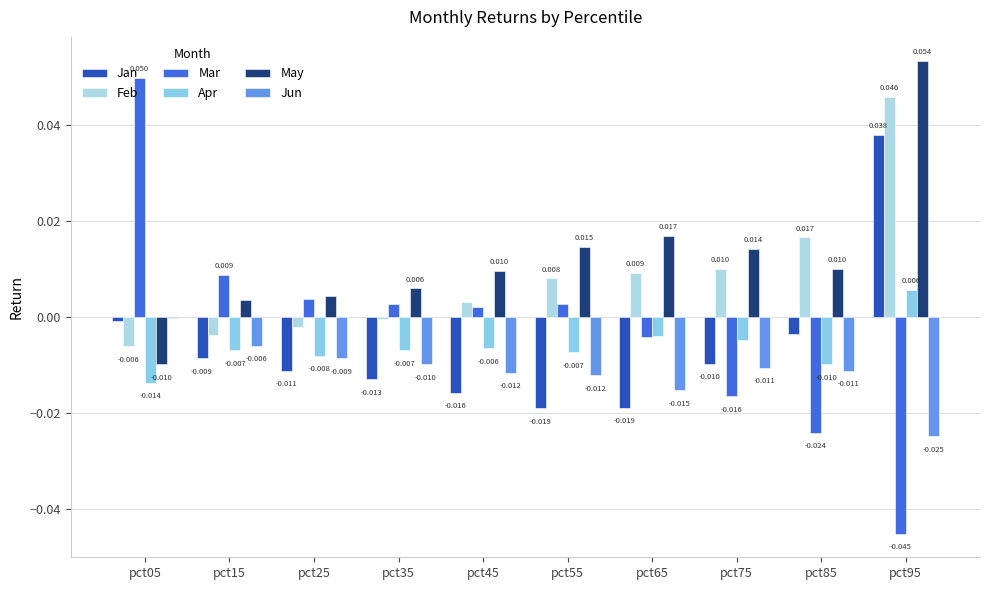

How many positive values does the Apr series have?

1